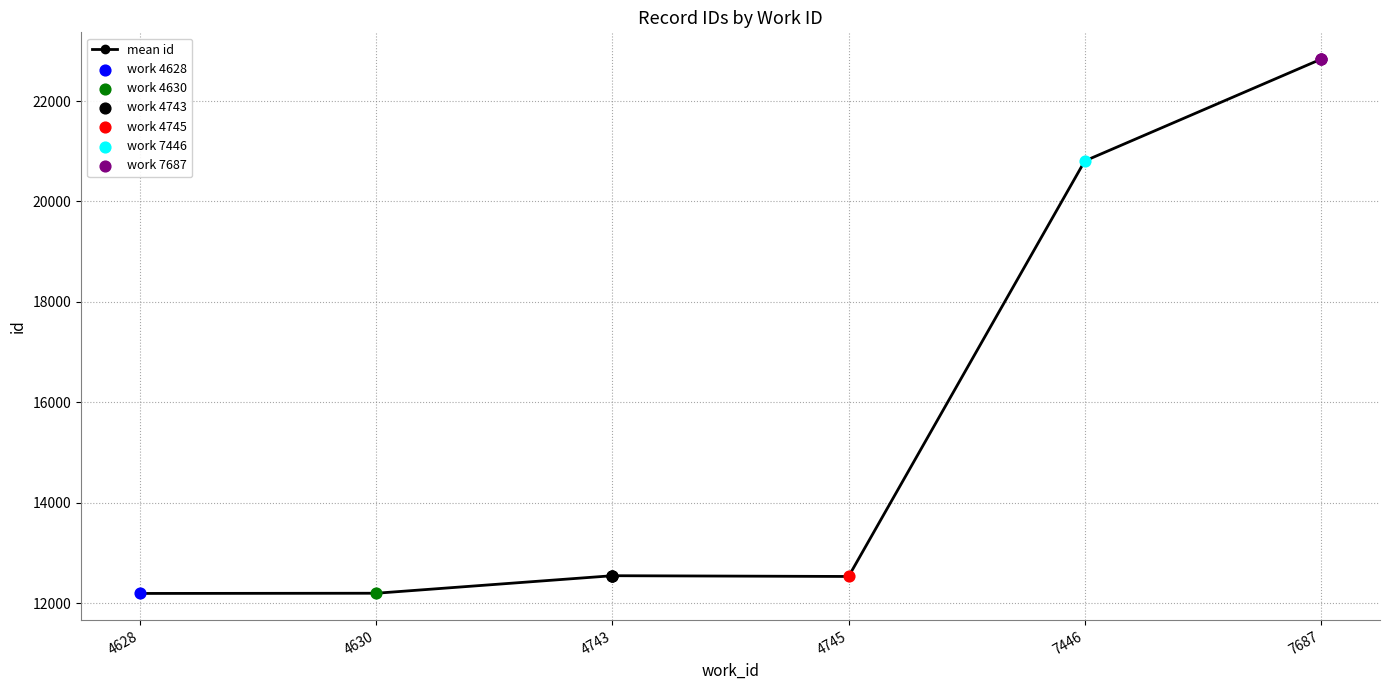

Approximately how many times larger is the value at 4743 compared to 7446?

0.6